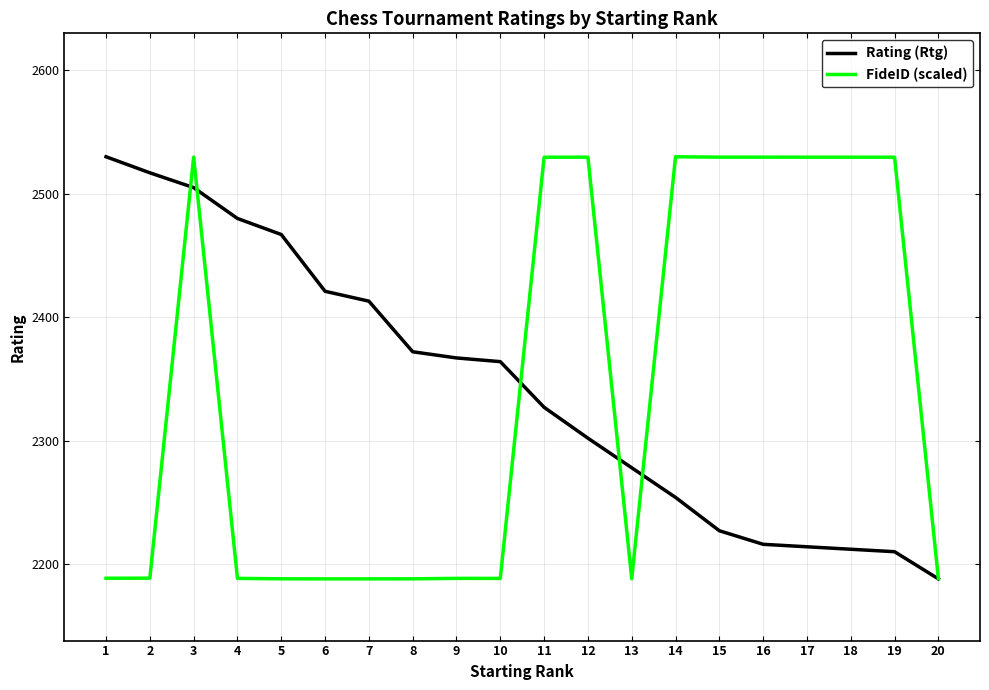

At which category is the sum across all series the highest?

3